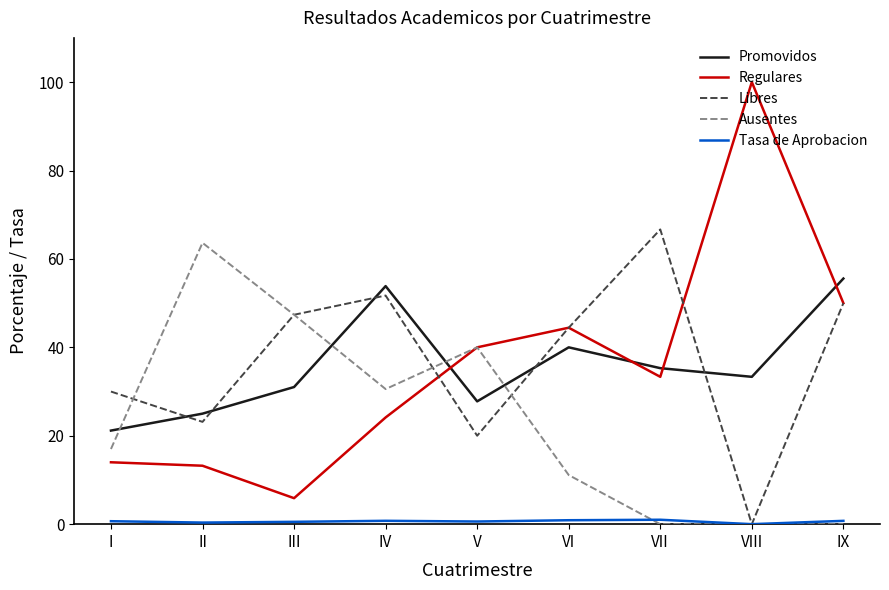

What is the difference between the highest and lowest values at II?

63.3